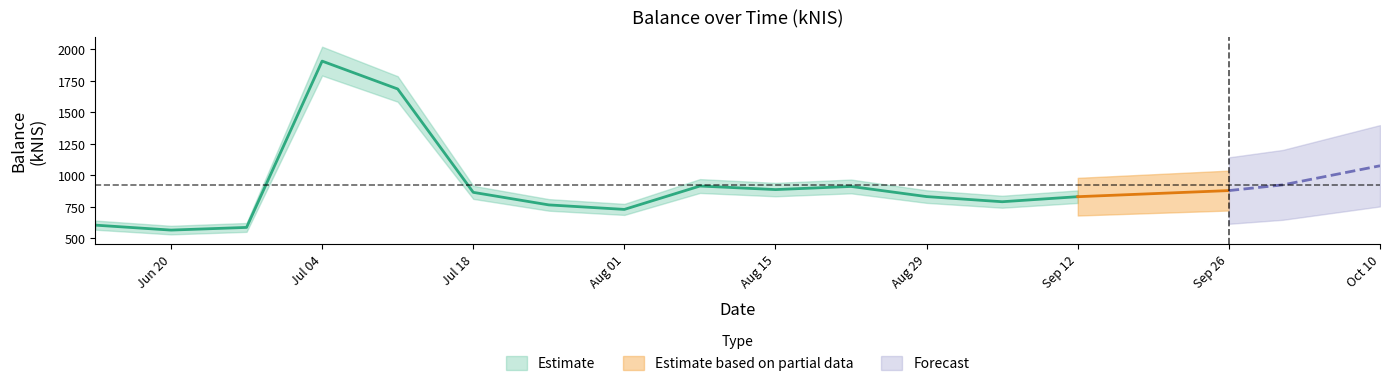

What is the value of the 14th point from the left?

830.4